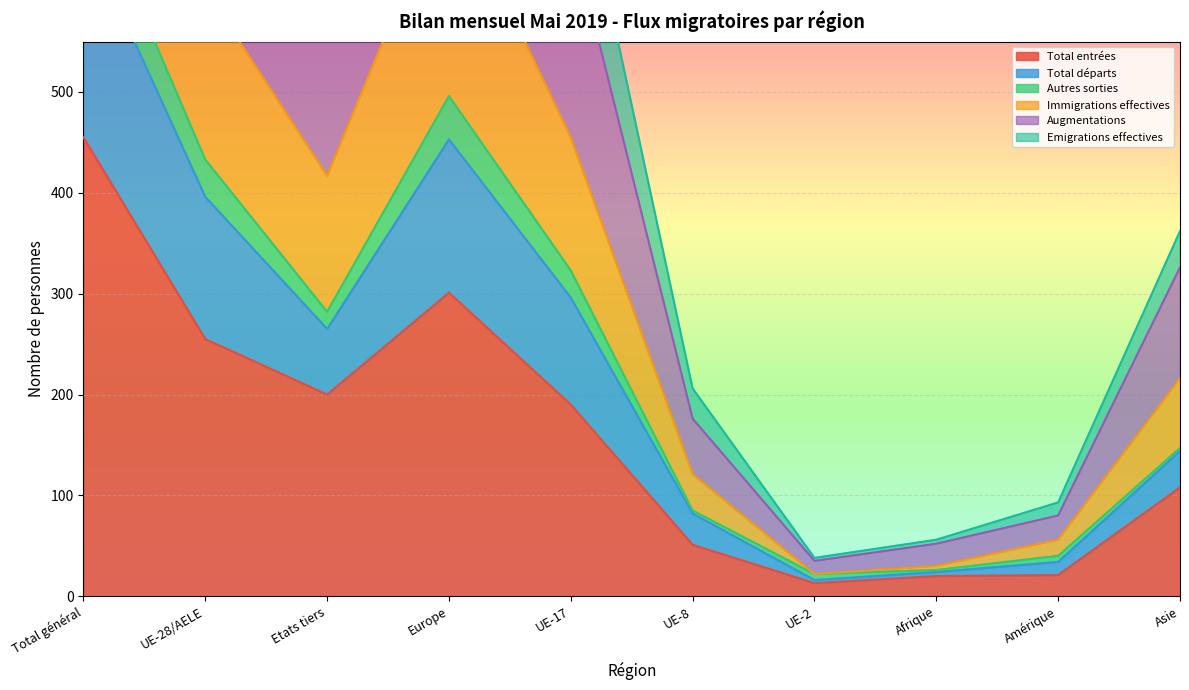

What position from the left is Total général?

1